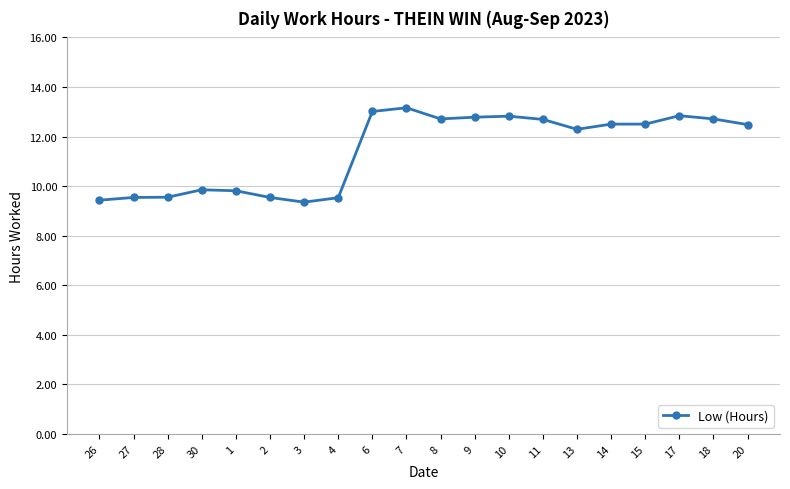

What is the difference between the maximum and minimum values?

3.8